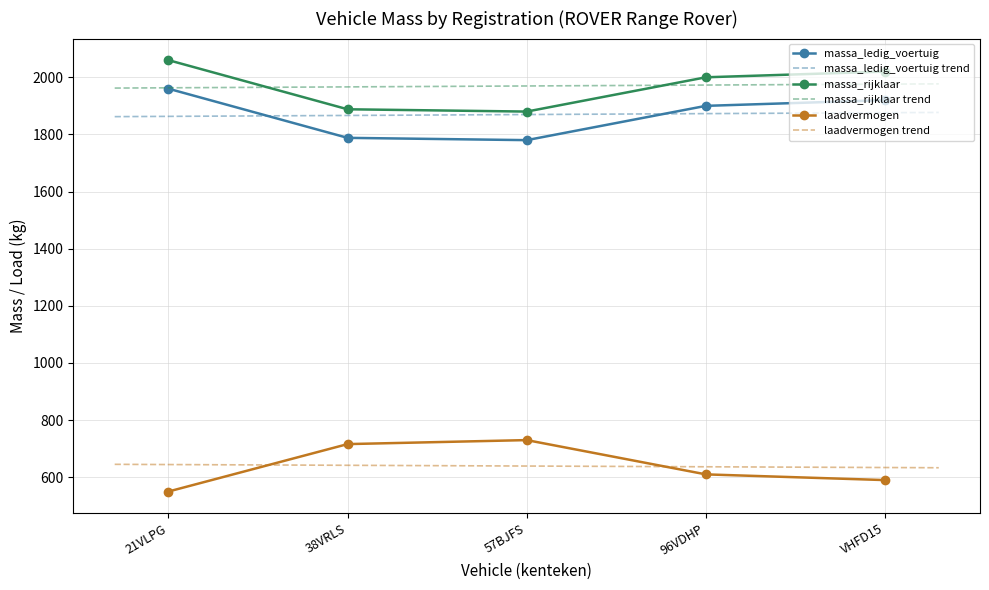

How many values in the massa_ledig_voertuig series exceed 1900?

2